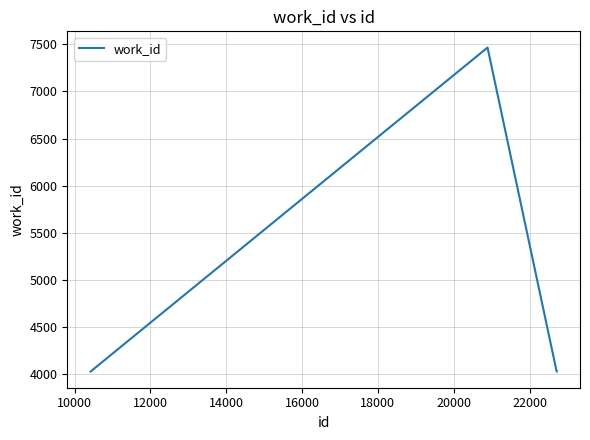

How many lines are shown in the chart?

1